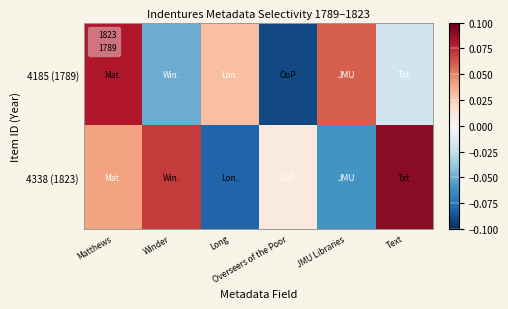

At how many categories does at least one series exceed 0?

6